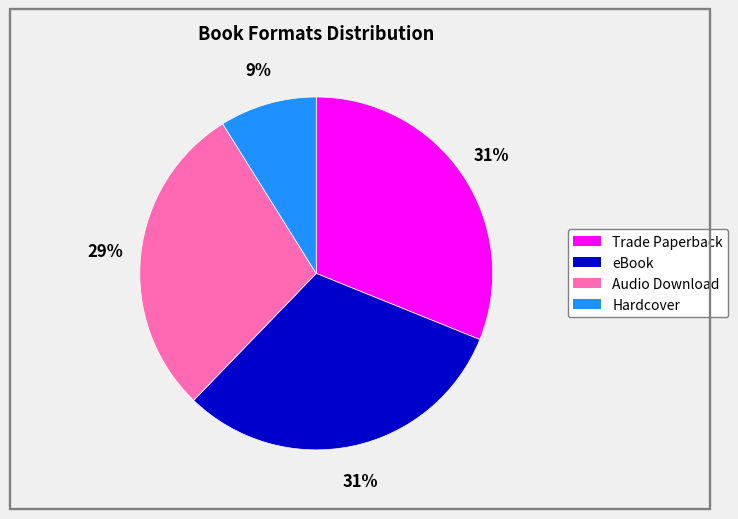

Which category has the smallest portion of the pie?

Hardcover